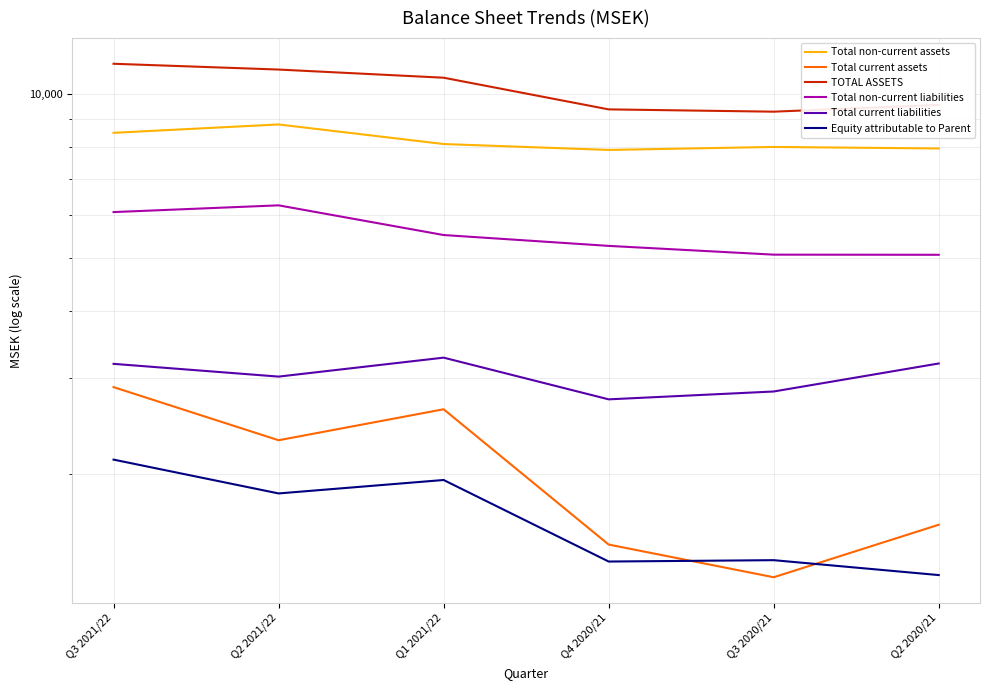

What is the total value across all series at Q3 2020/21?

27888